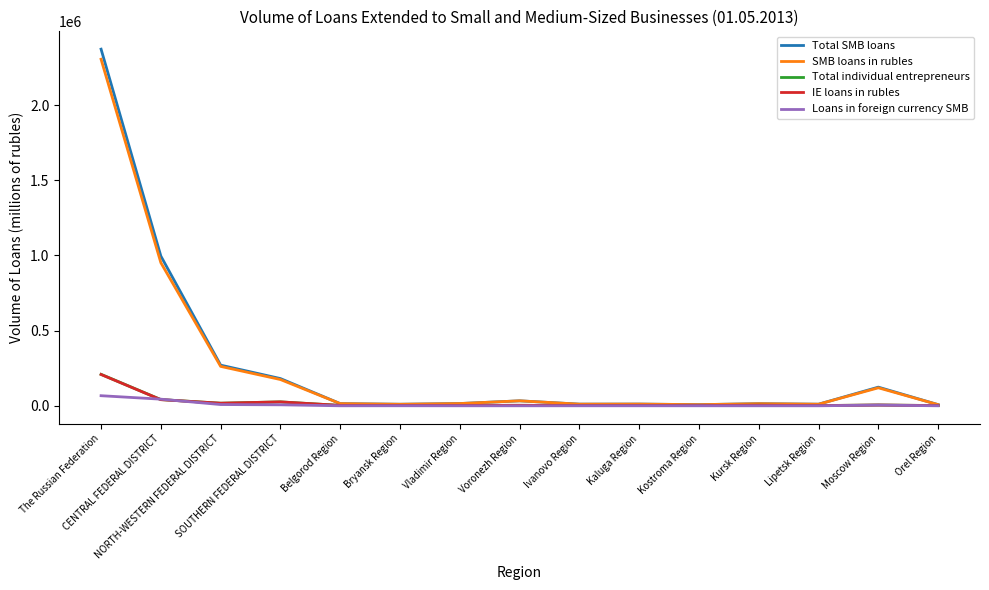

In SMB loans in rubles, how many points are lower than both neighbors (excluding endpoints)?

4